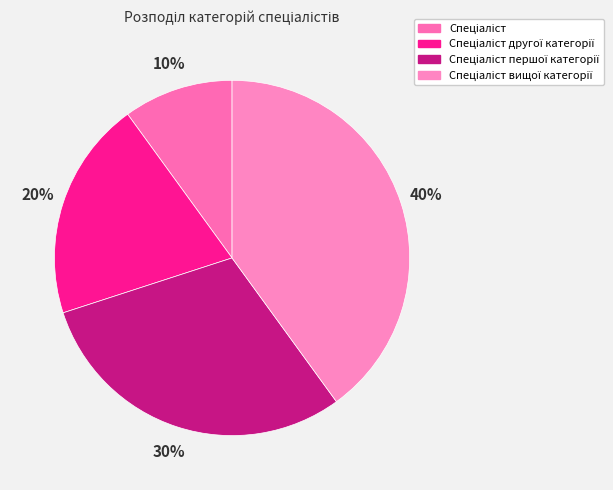

How many slices are in this pie chart?

4